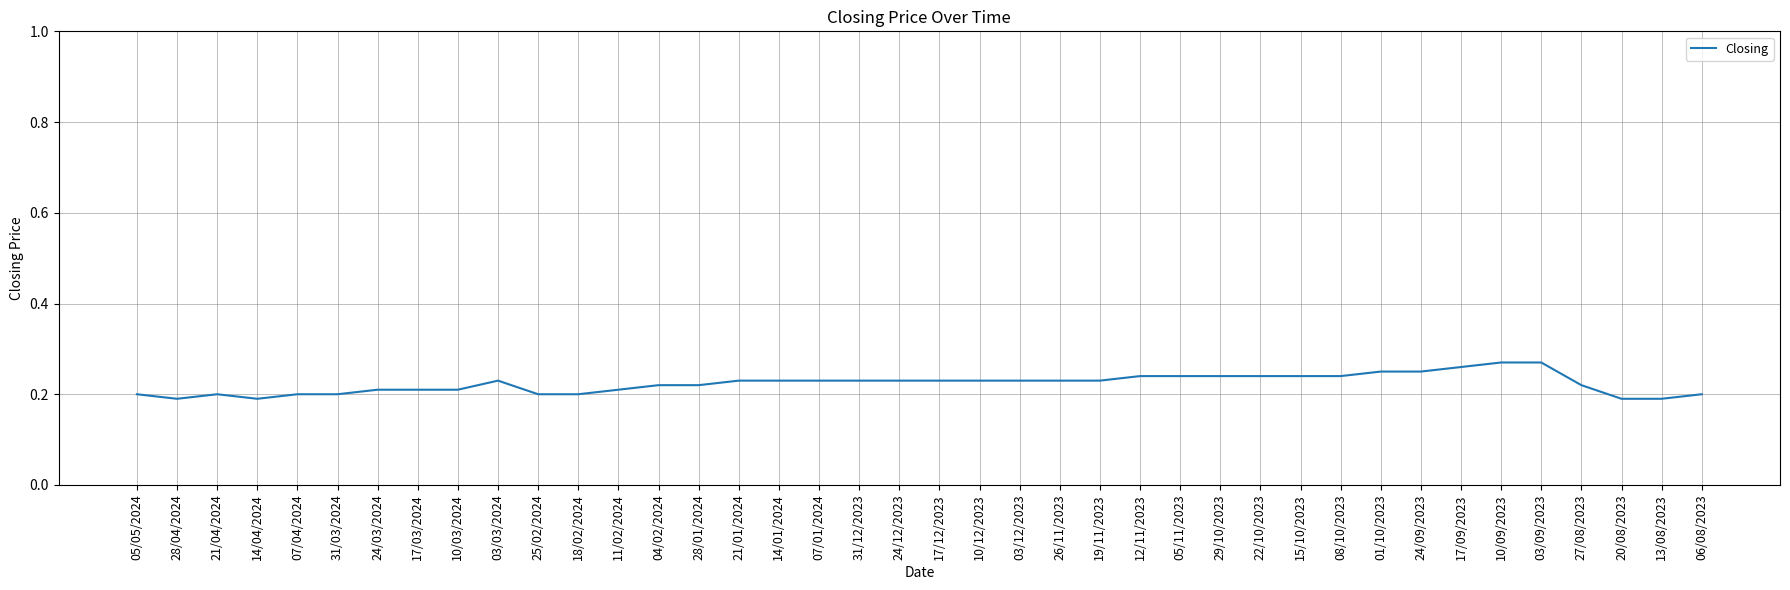

What position from the right is 21/01/2024?

25